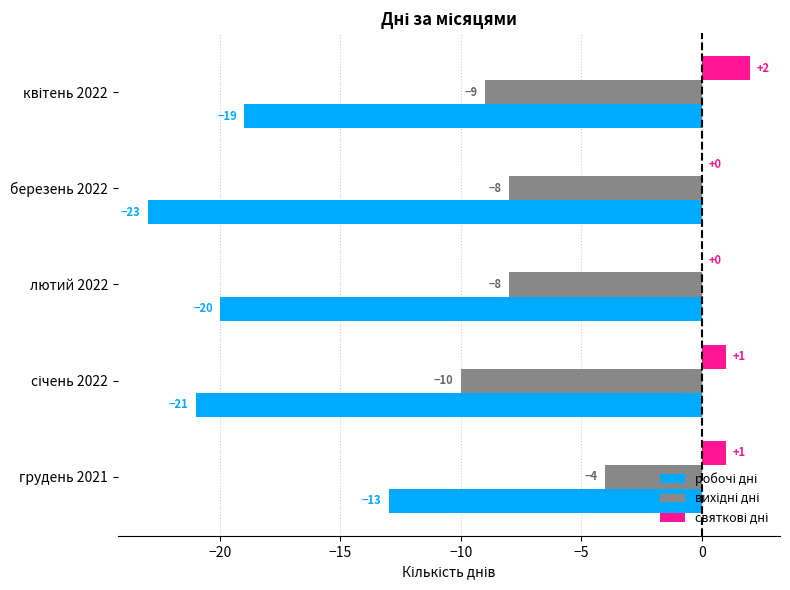

What is the total value across all series at лютий 2022?

-28